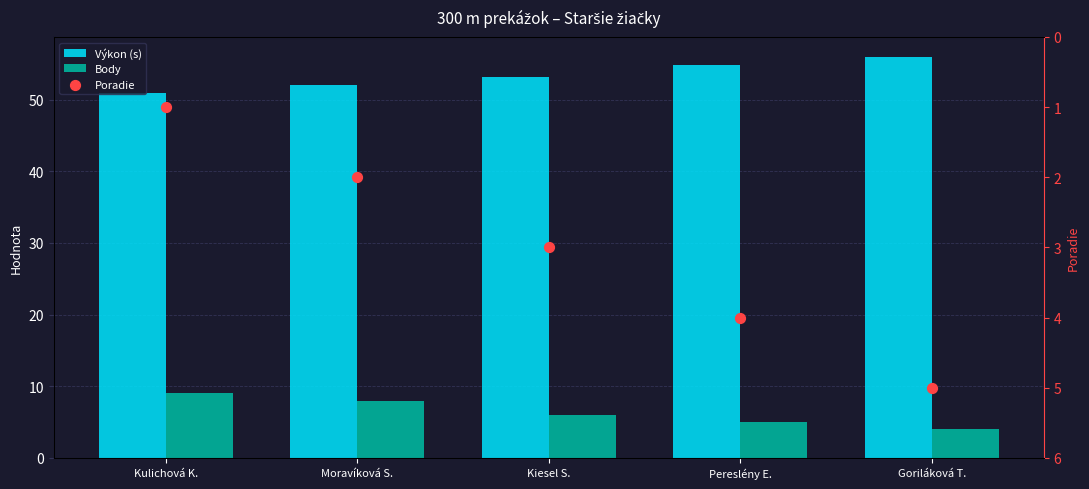

What is the total value across all series at Moravíková S.?

62.1